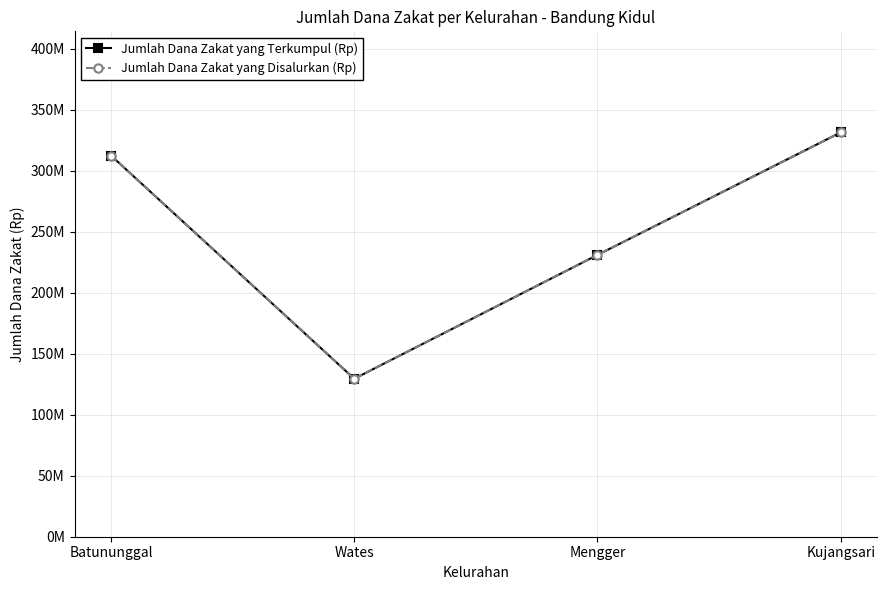

Reading left to right, what are all the values shown in this chart?

Jumlah Dana Zakat yang Terkumpul (Rp): Batununggal=312432000	Wates=129498000	Mengger=230968500	Kujangsari=331428750
Jumlah Dana Zakat yang Disalurkan (Rp): Batununggal=312432000	Wates=129498000	Mengger=230968500	Kujangsari=331428750